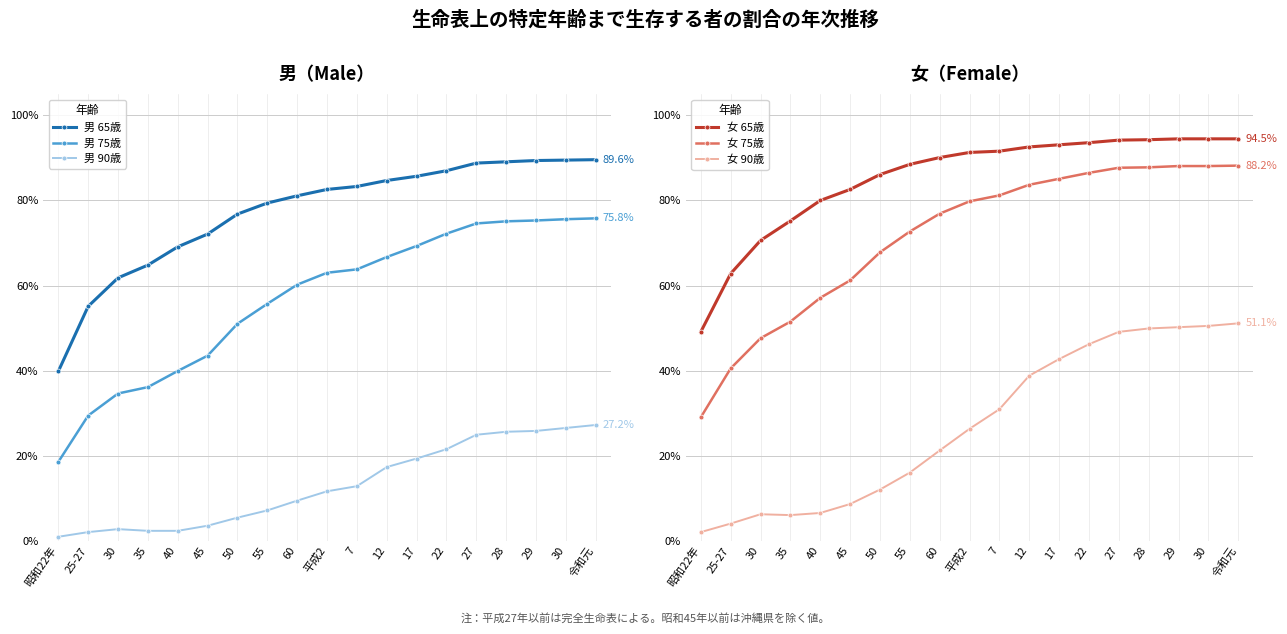

Is this an area chart (filled region under the line)?

No